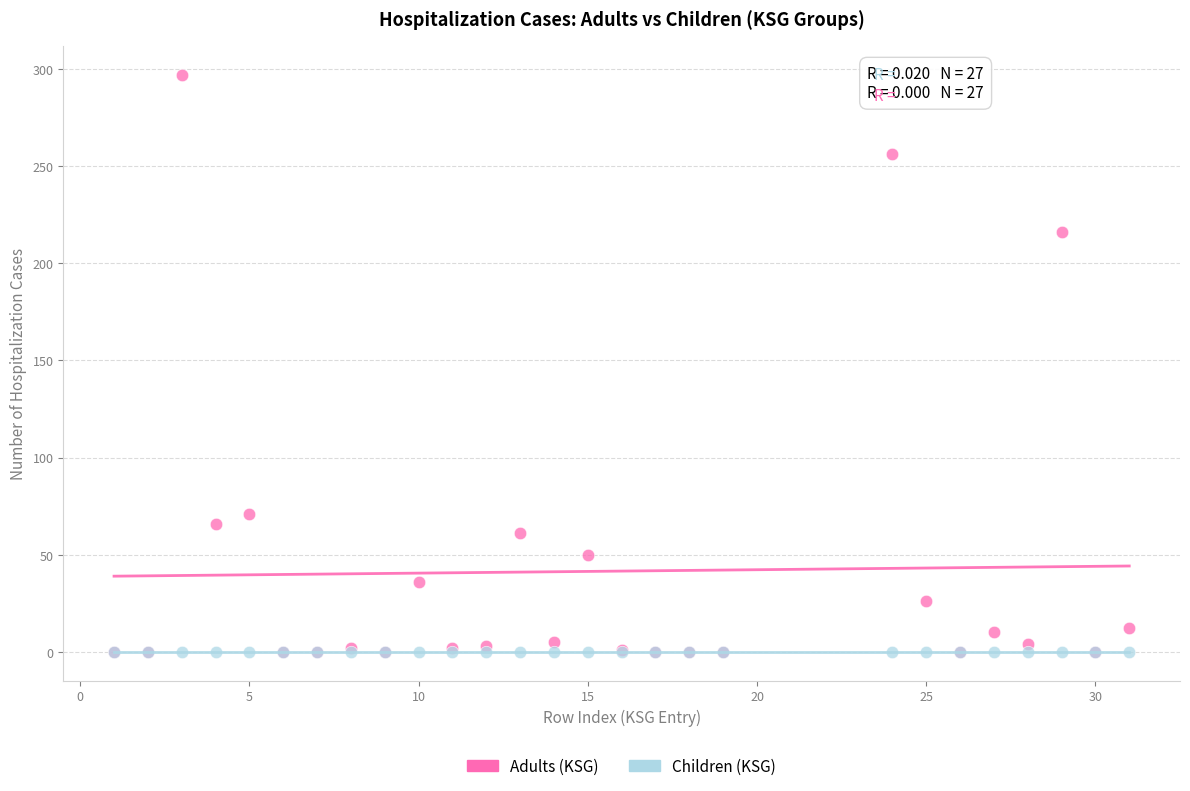

Across all series, what Y value is closest to 148?

216